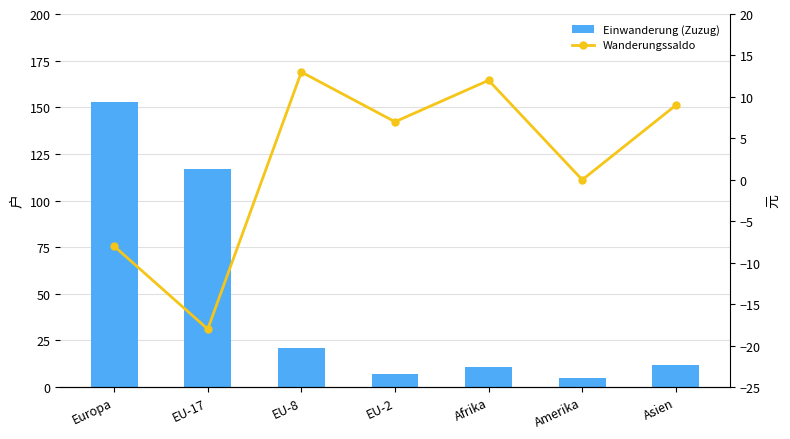

Reading left to right, list all the values displayed in this chart.

Einwanderung (Zuzug): Europa=153	EU-17=117	EU-8=21	EU-2=7	Afrika=11	Amerika=5	Asien=12
Wanderungssaldo: Europa=-8	EU-17=-18	EU-8=13	EU-2=7	Afrika=12	Amerika=0	Asien=9